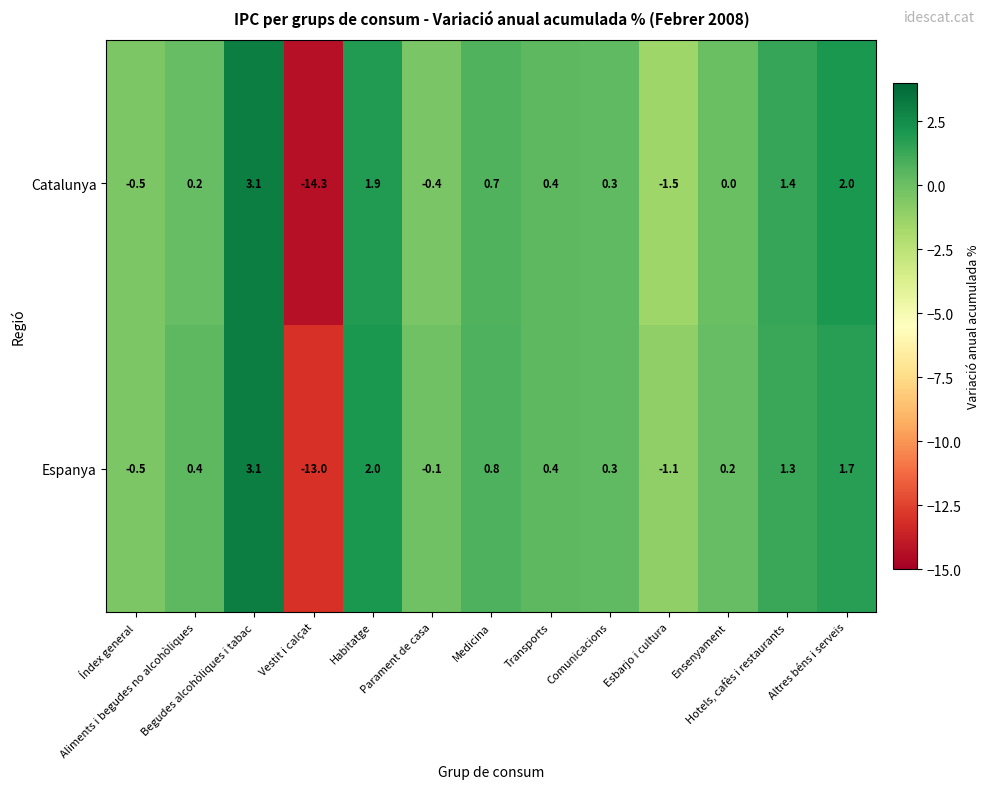

How many data points in Catalunya are less than 0?

4